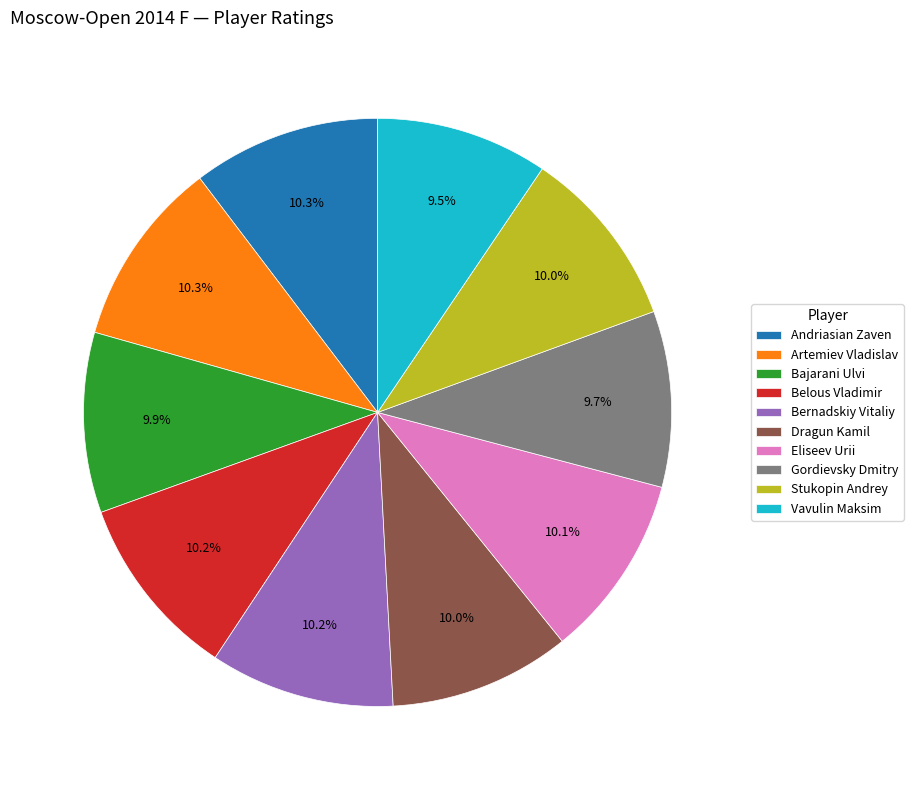

What portion of the pie excludes Stukopin Andrey?

90.0%